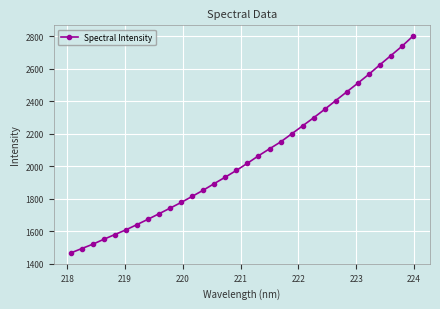

How many lines are shown in the chart?

1